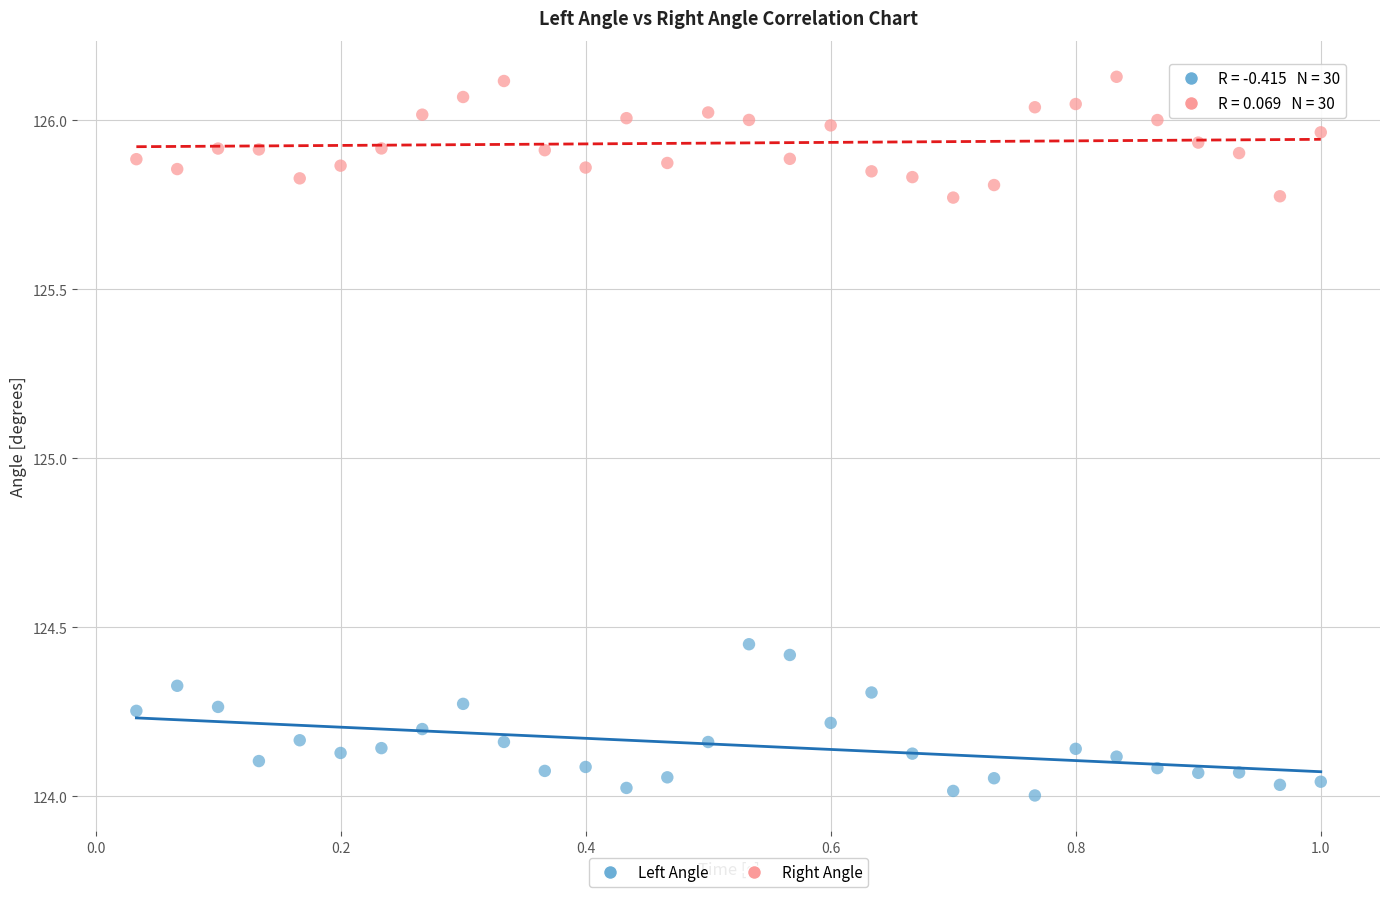

Which series reaches the minimum Y coordinate?

Left Angle